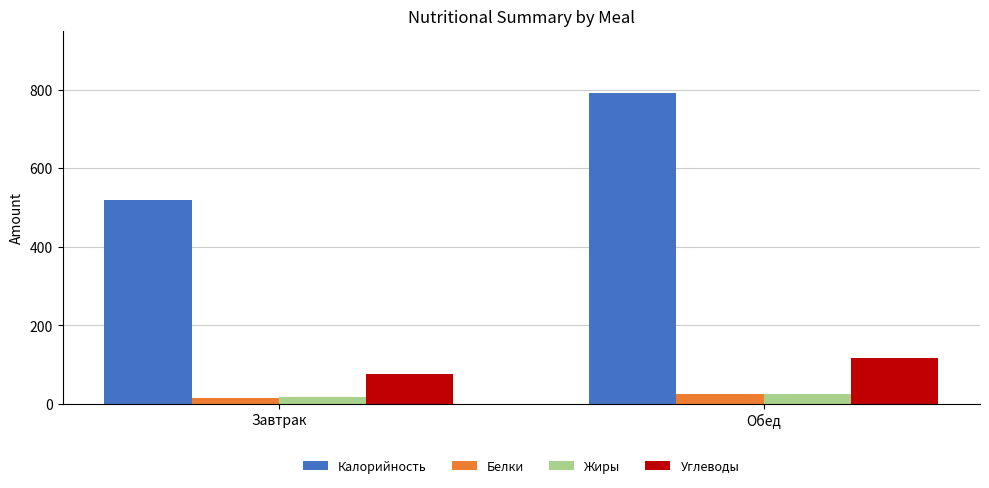

Which series changed the most between Завтрак and Обед?

Калорийность